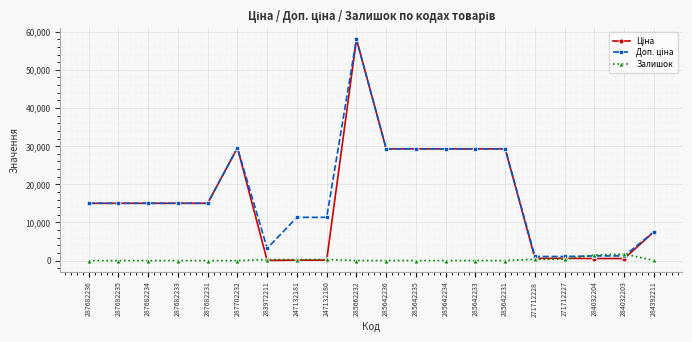

At how many categories does at least one series exceed 5501?

15